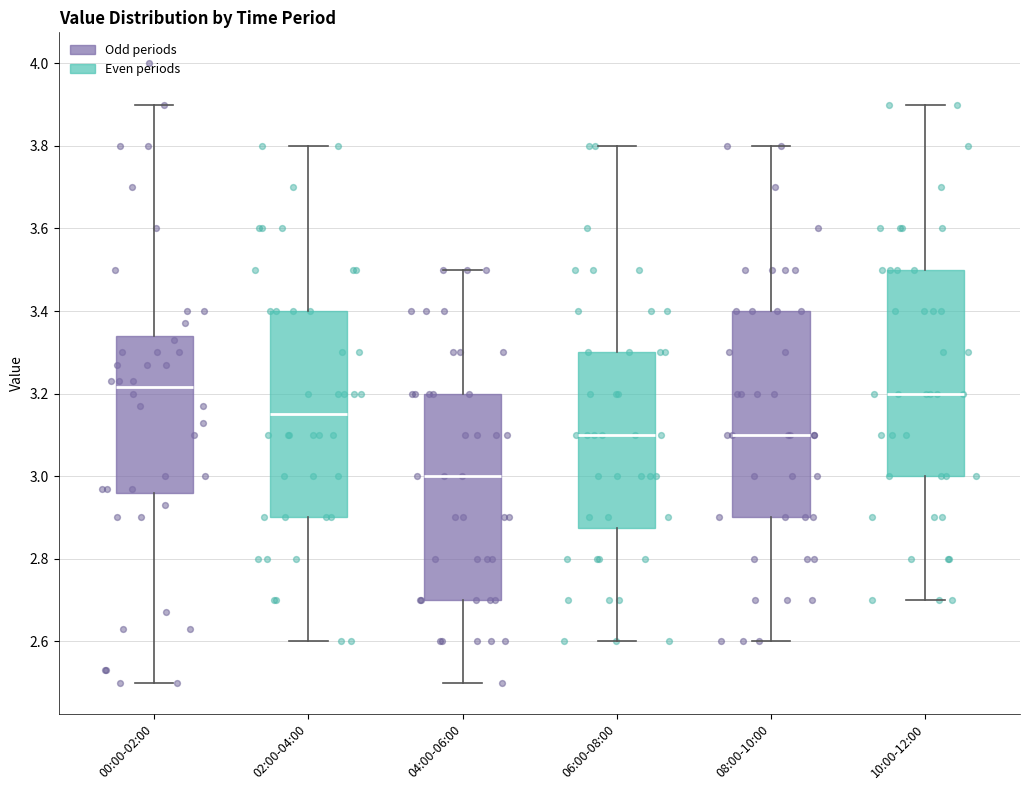

Reading left to right, transcribe this box plot: for each box, give where its median line is, the range the box spans, and where its two whiskers end, as read against the y-axis. The values are not printed on the chart, so give them approximately, as read against the axis.

00:00-02:00: median 3.22, box 2.96 to 3.34, whiskers 2.50 to 3.90
02:00-04:00: median 3.16, box 2.90 to 3.40, whiskers 2.60 to 3.80
04:00-06:00: median 3.00, box 2.70 to 3.20, whiskers 2.50 to 3.50
06:00-08:00: median 3.10, box 2.88 to 3.30, whiskers 2.60 to 3.80
08:00-10:00: median 3.10, box 2.90 to 3.40, whiskers 2.60 to 3.80
10:00-12:00: median 3.20, box 3.00 to 3.50, whiskers 2.70 to 3.90